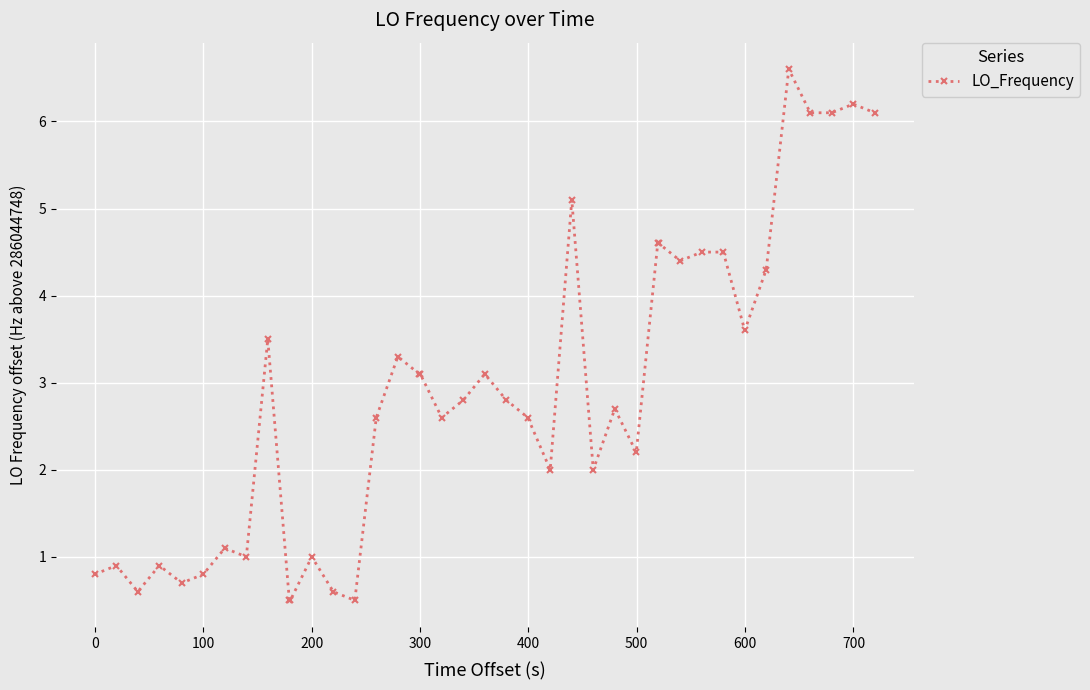

What is the maximum value shown in the chart?

6.6